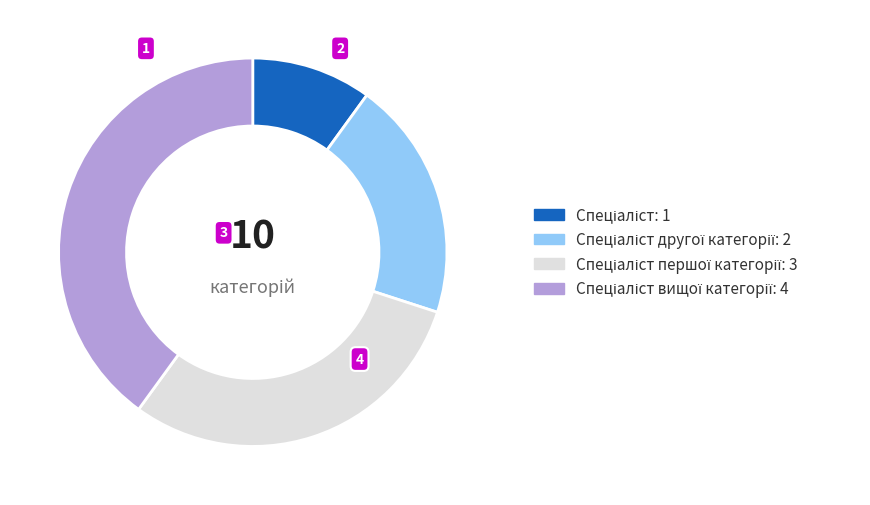

Is there a majority slice in this chart?

No